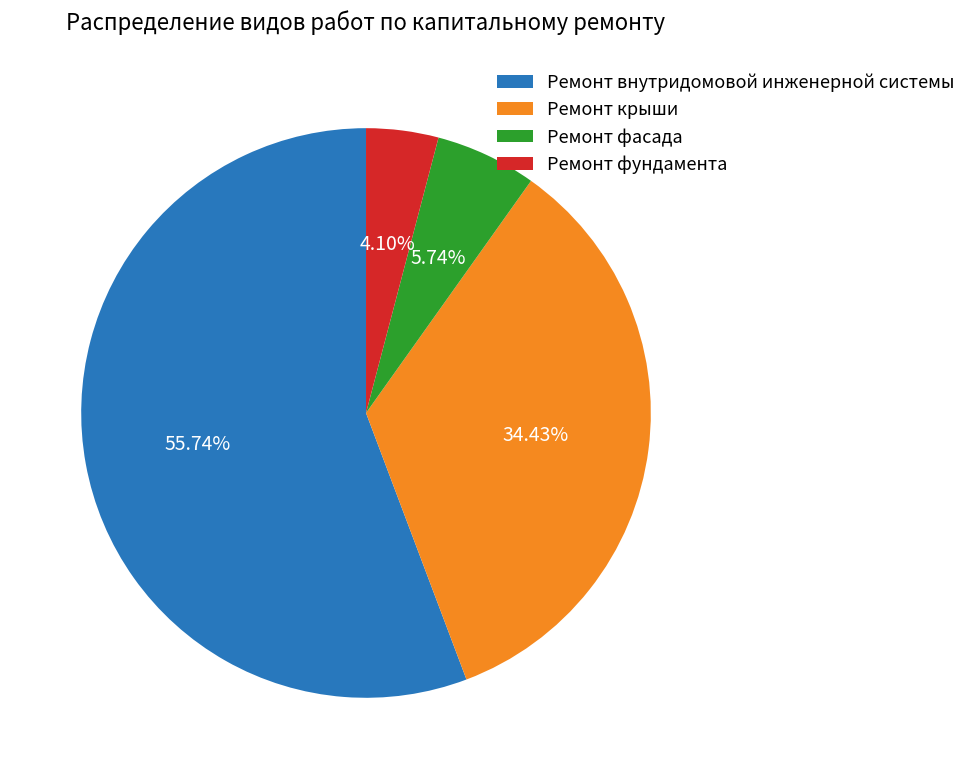

Rank the categories by value from highest to lowest.

Ремонт внутридомовой инженерной системы, Ремонт крыши, Ремонт фасада, Ремонт фундамента